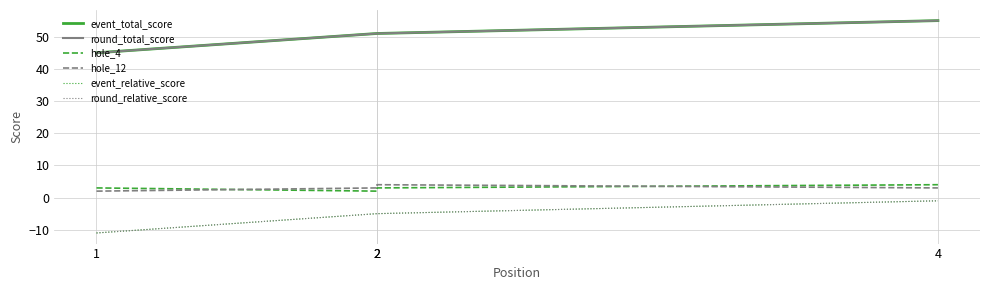

At 2, list the series in order from largest to smallest.

event_total_score, round_total_score, hole_12, hole_4, event_relative_score, round_relative_score